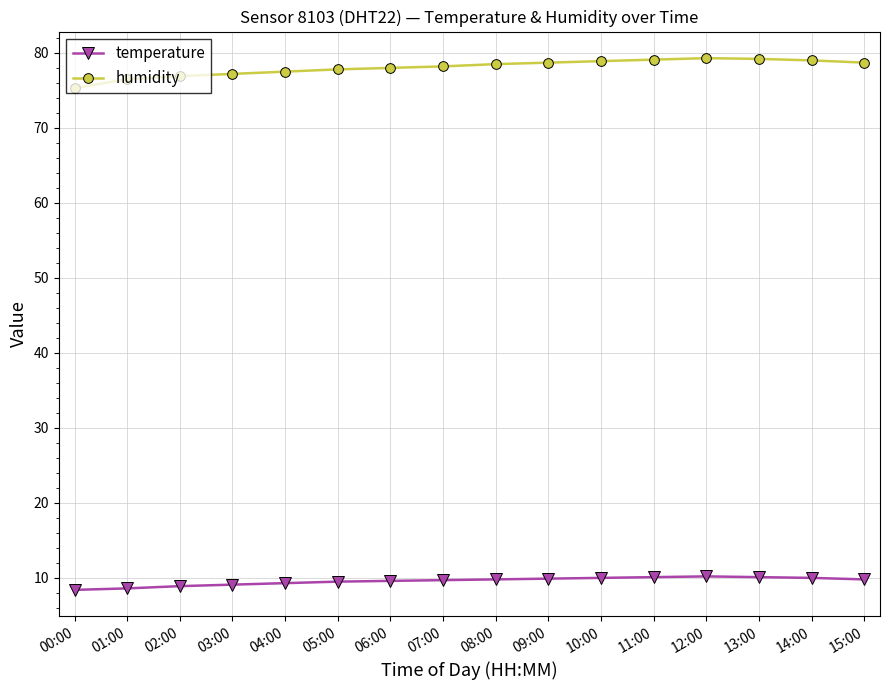

At how many categories does at least one series exceed 26?

16